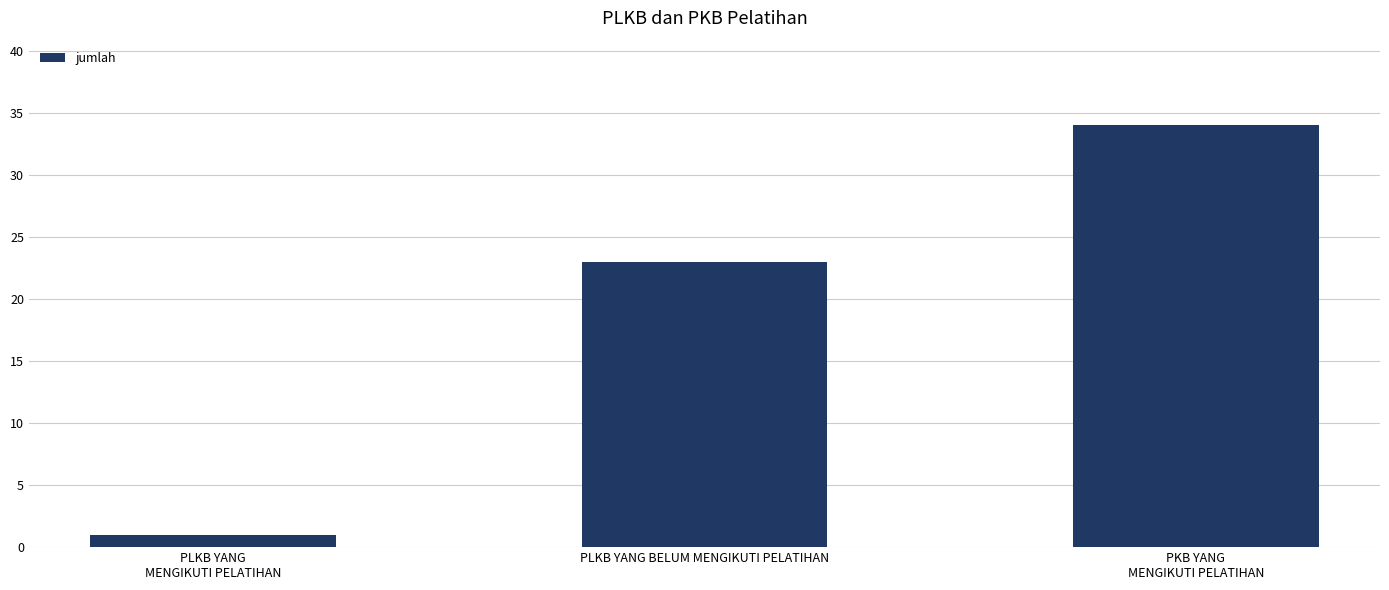

What is the sum of all values?

58